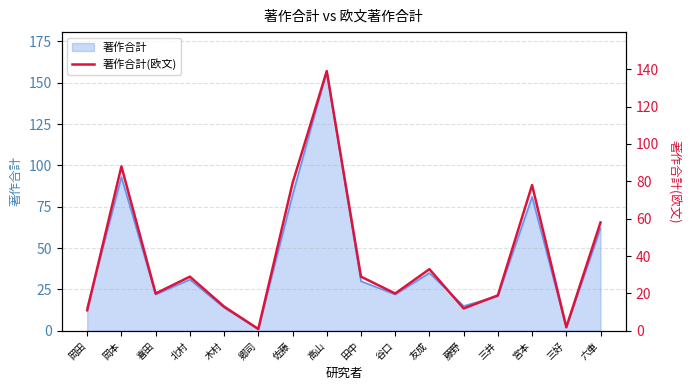

True or false: the data shows 11 at 岡田.

True